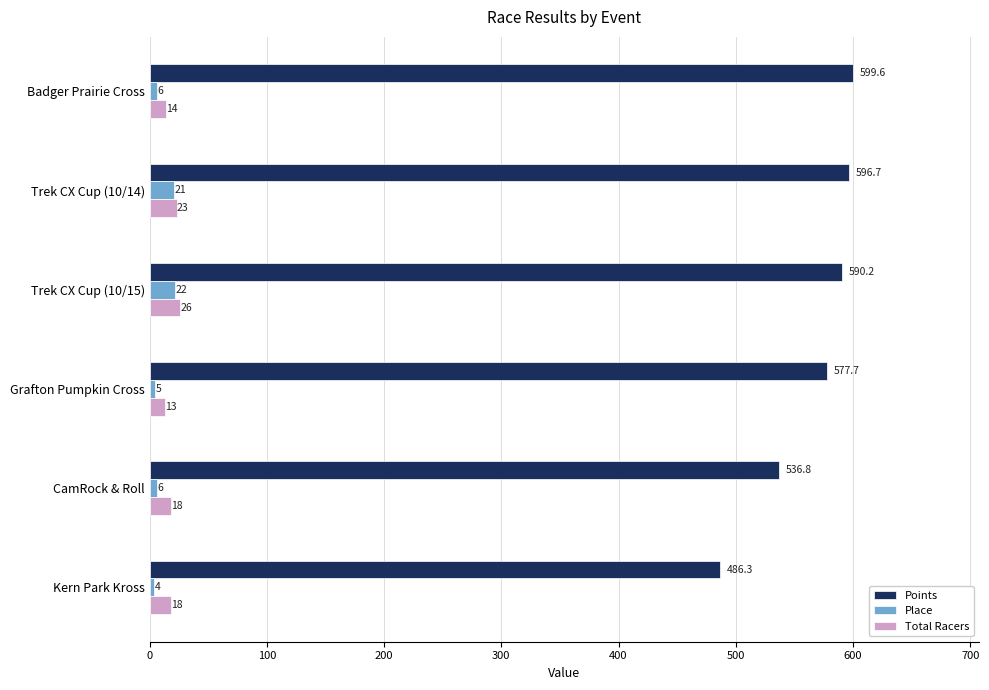

The Total Racers series shows 26.0 at Trek CX Cup (10/15). True or false?

True